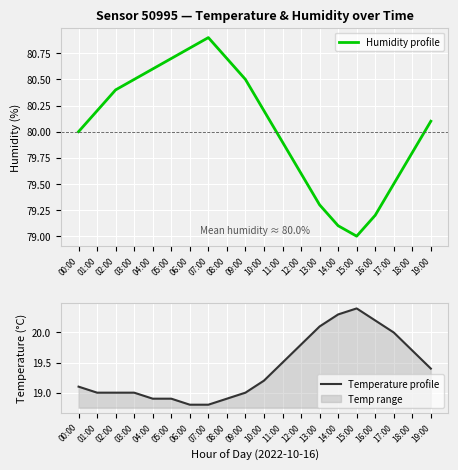

True or false: Humidity profile and Temperature profile cross at least once.

False